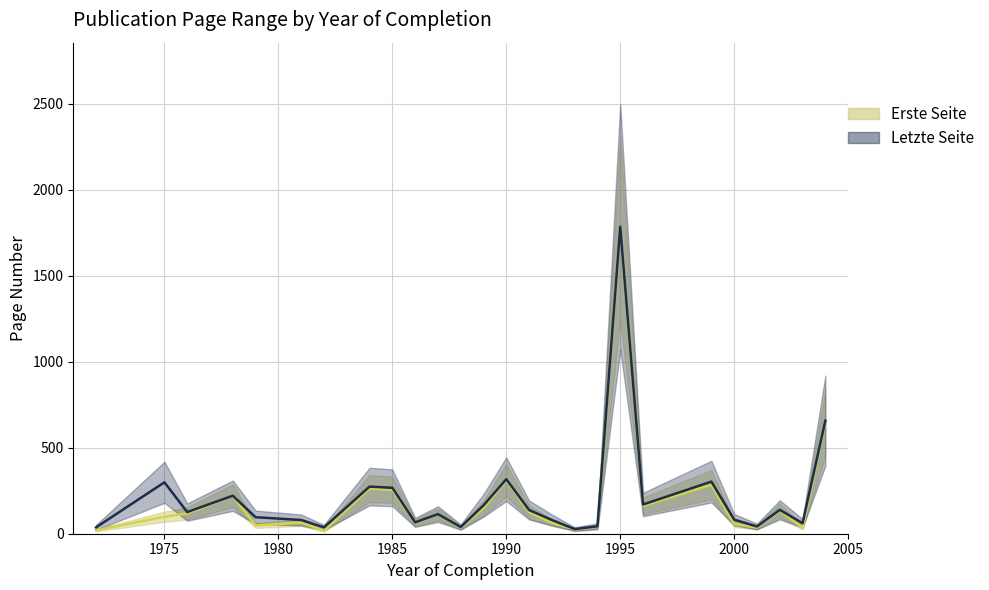

At which category is the sum across all series the highest?

1995